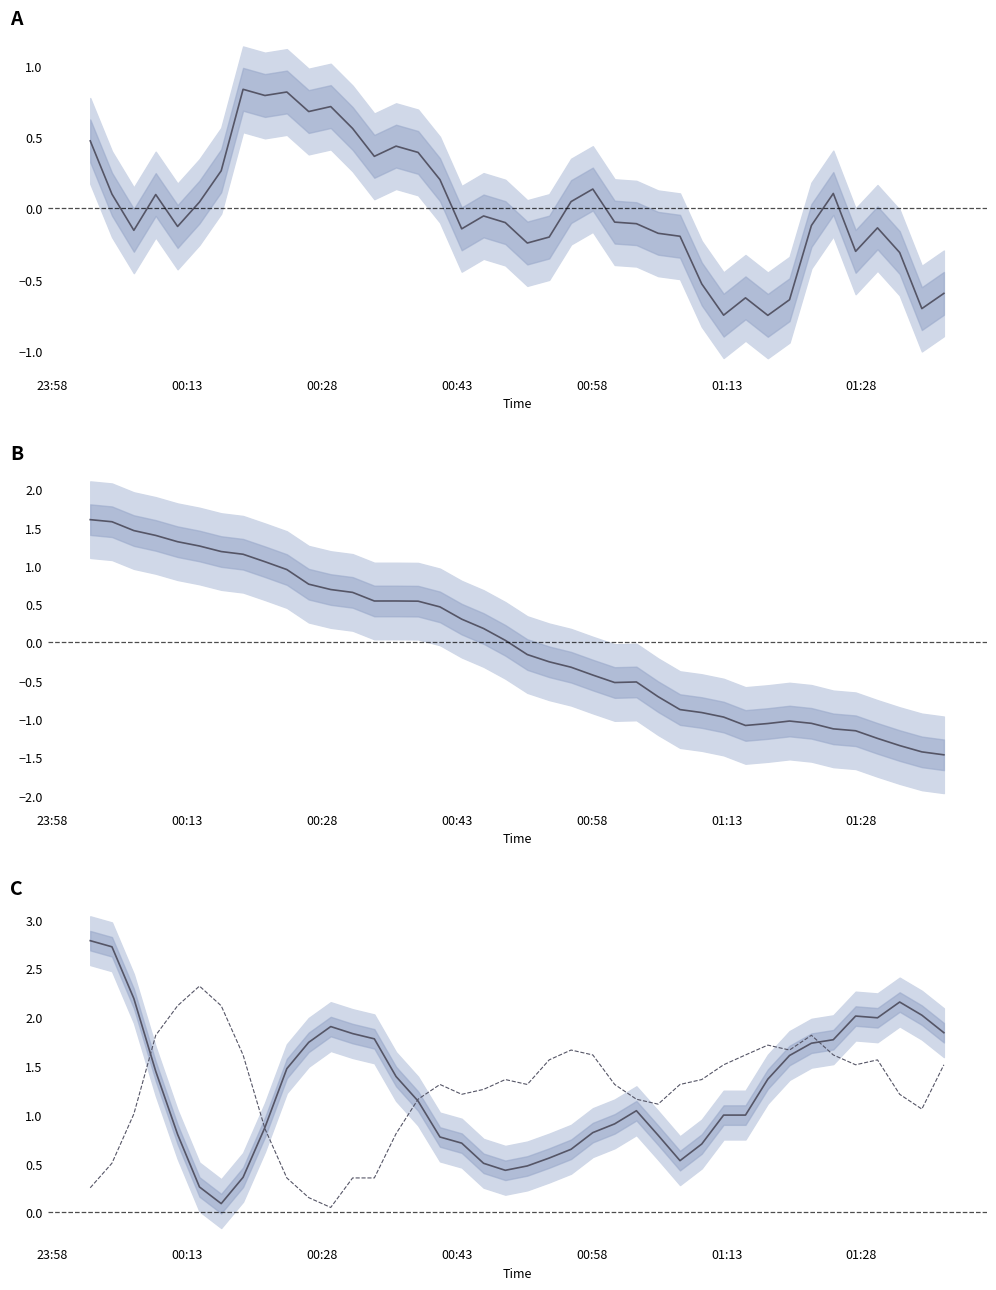

What is the lowest value of the SDS_P1 normalized series?

-0.7